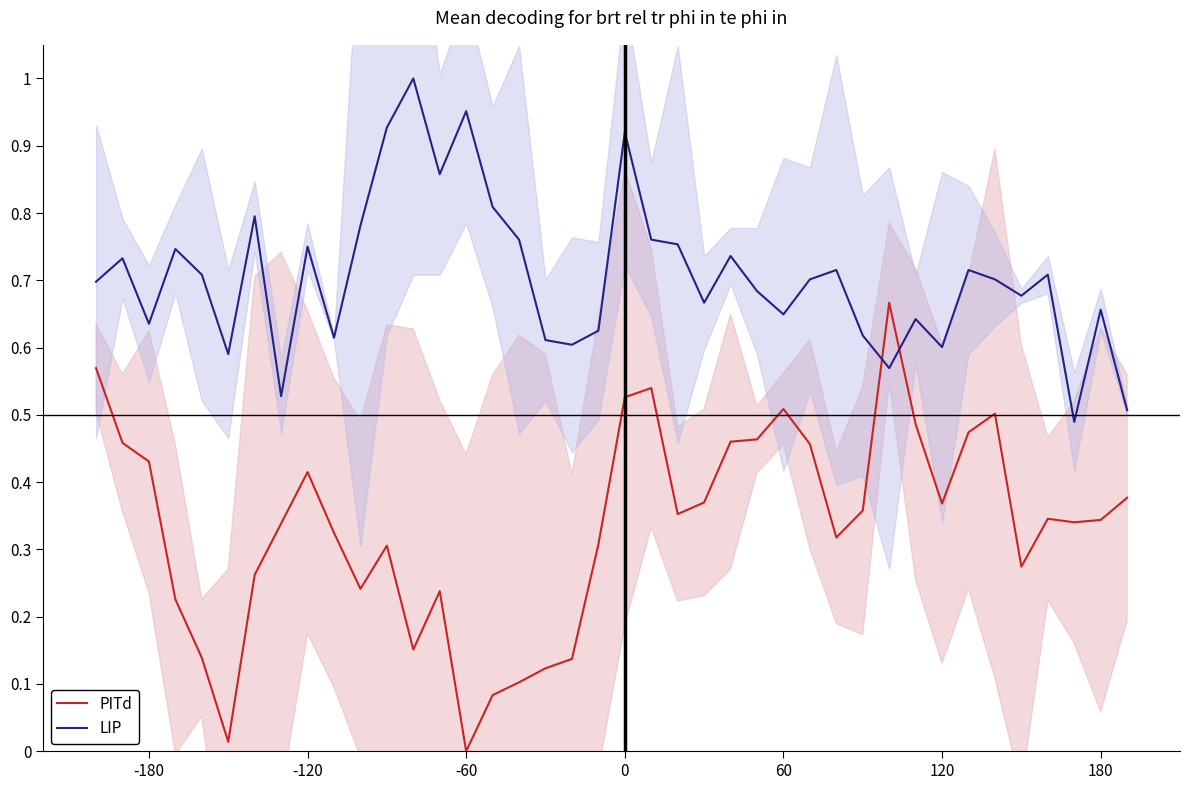

How many series are shown in this chart?

2